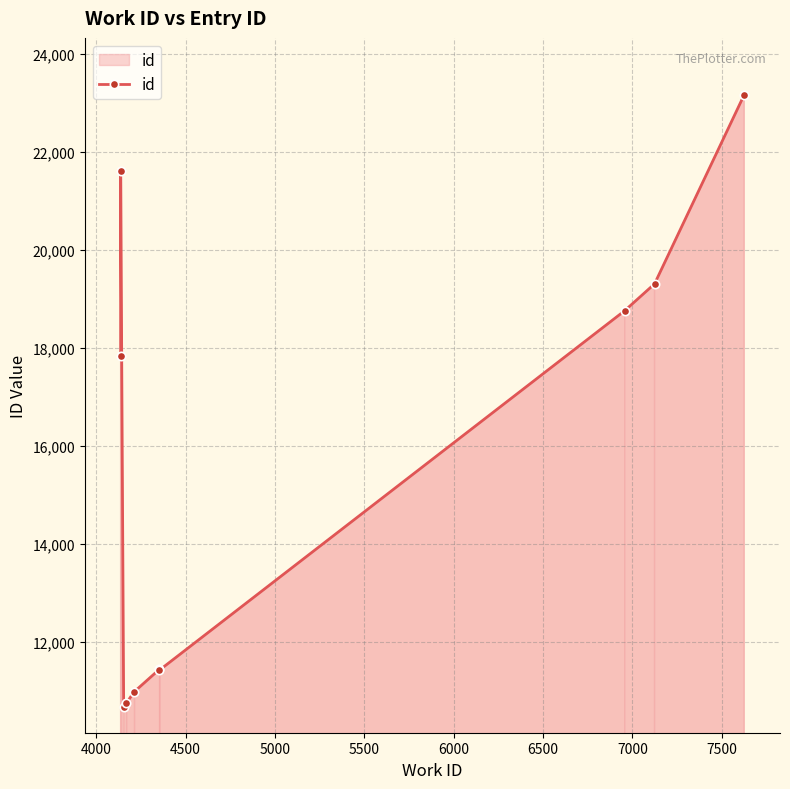

What is the greatest value displayed?

23163